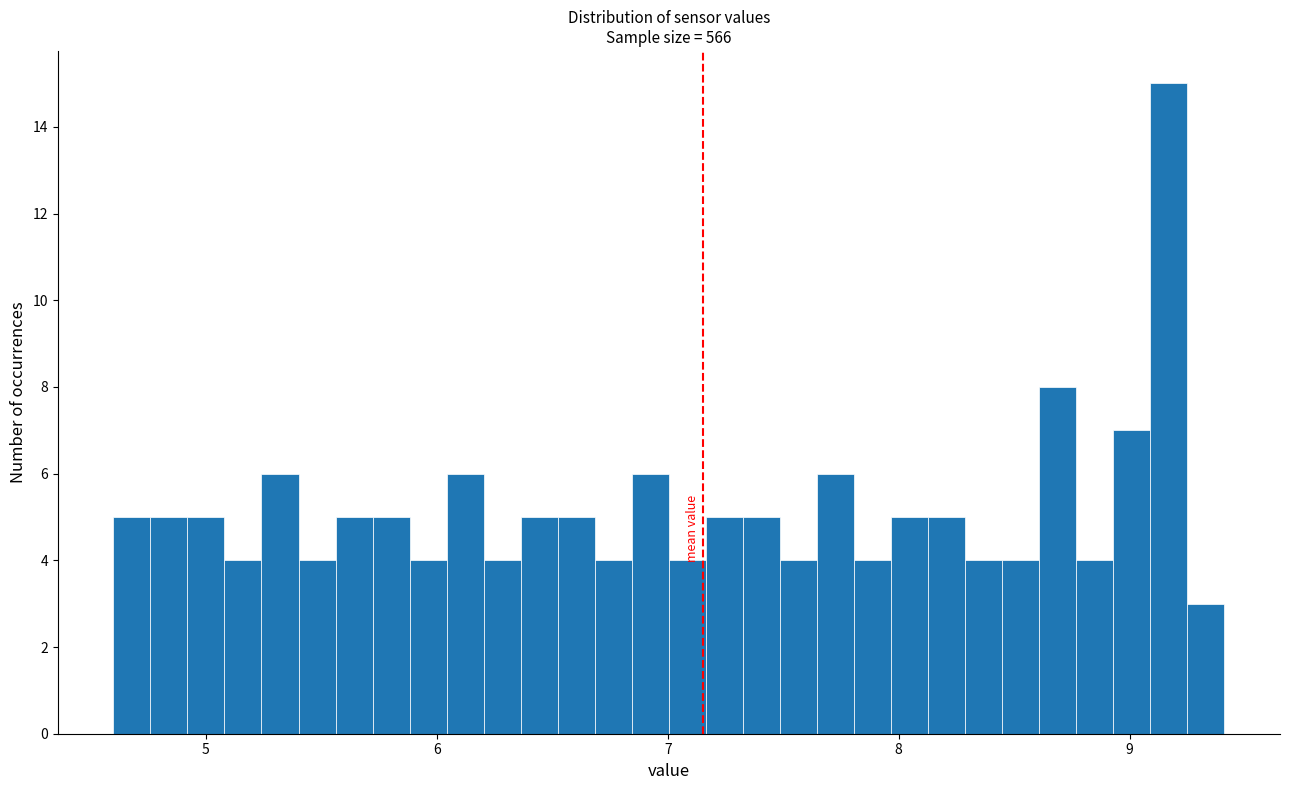

Read against the x-axis, roughly where is the centre of the tallest bar?

9.2